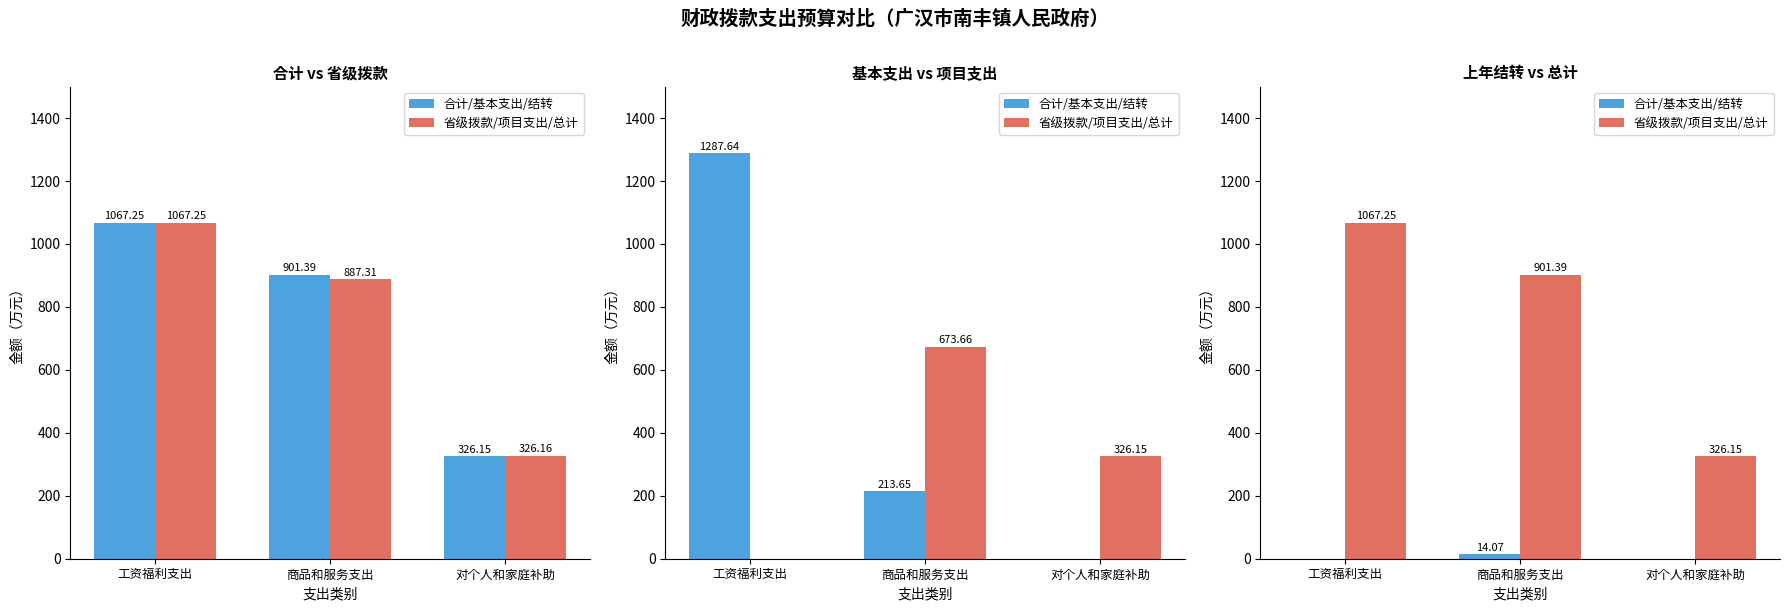

What is the label of the 2nd bar from the left?

商品和服务支出